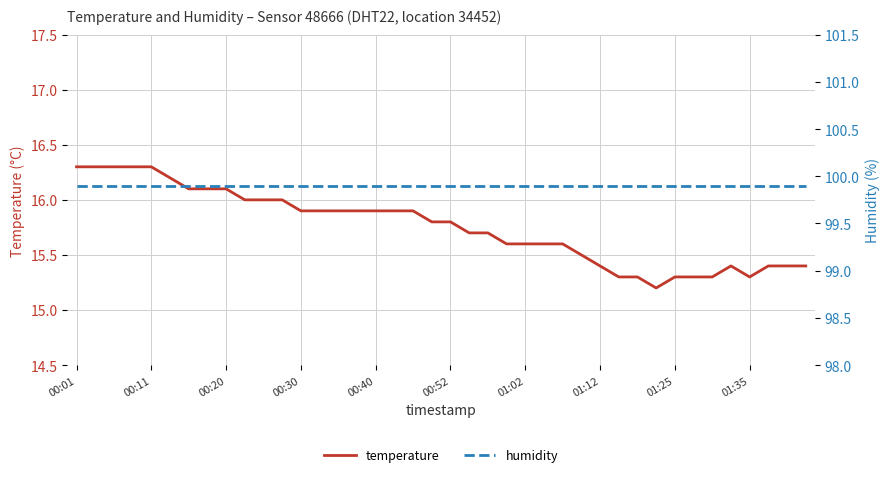

What are all the series names shown in the legend?

temperature, humidity